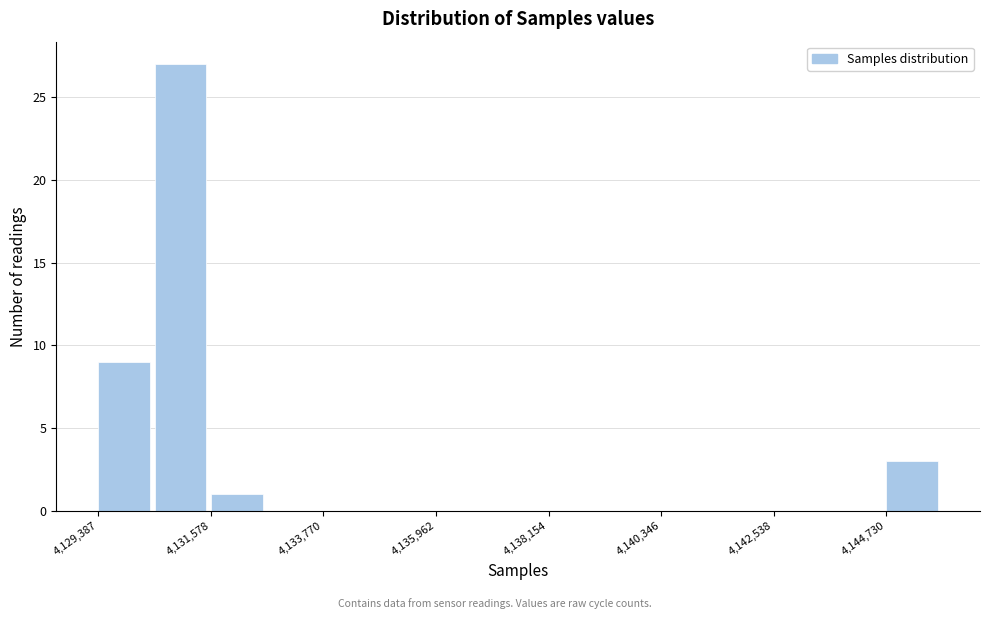

Around what value on the x-axis is the tallest bar? Give the approximate position of its centre, as read against the axis.

4131000